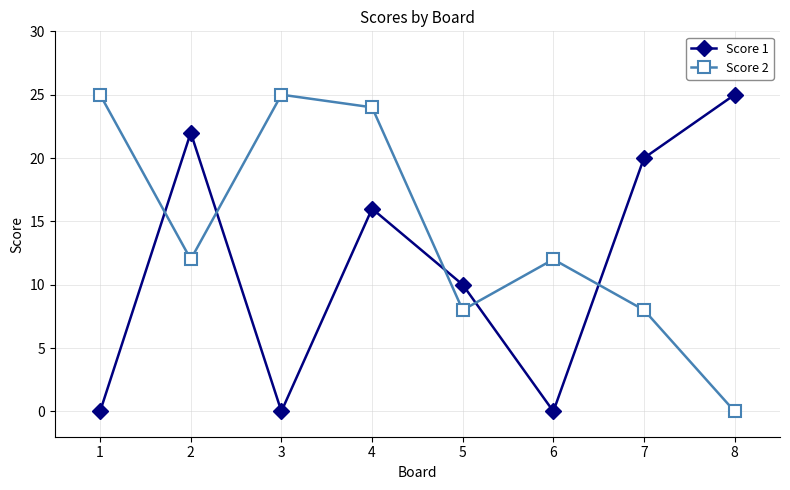

Which category has the lowest value in the Score 2 series?

8